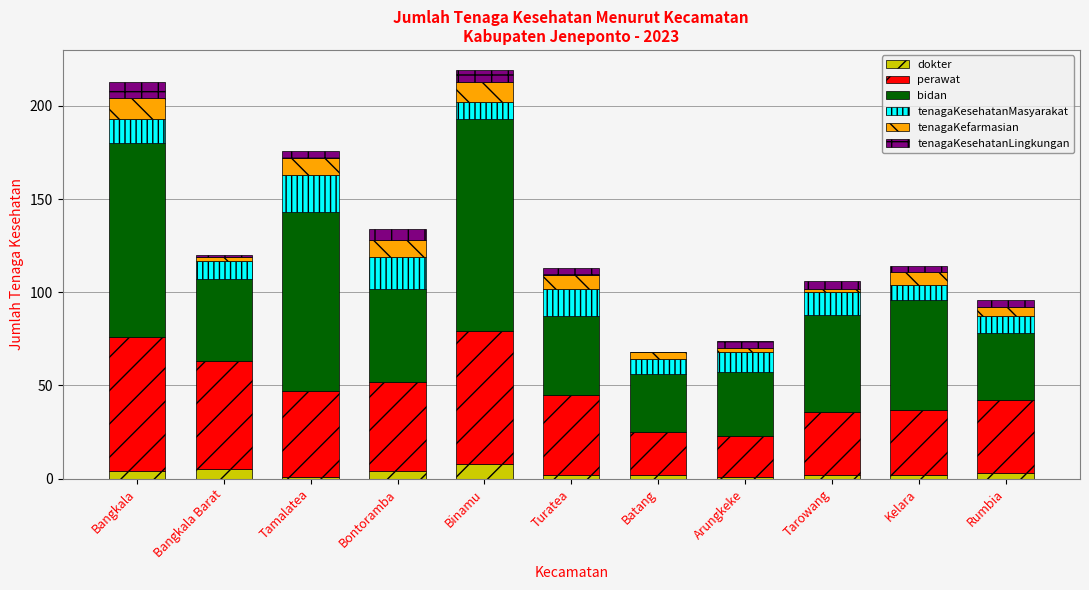

What is the maximum value for dokter?

8